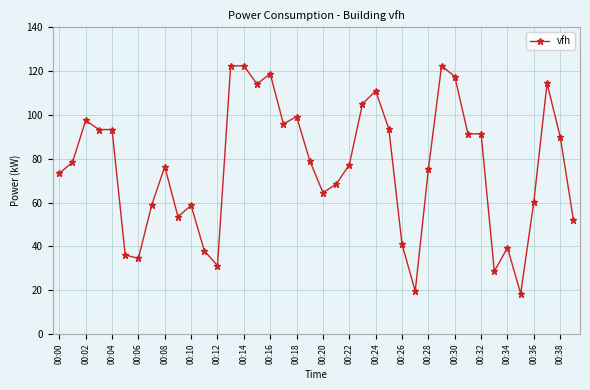

Count the number of categories in the chart.

40